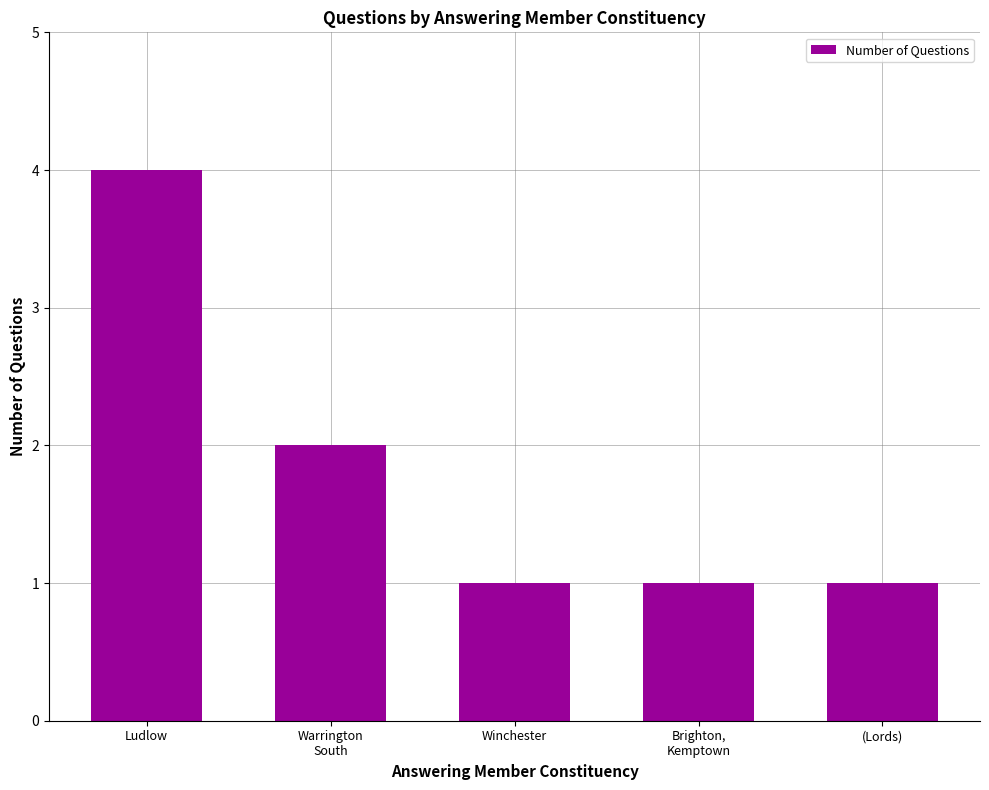

How many values are between 1 and 2?

4